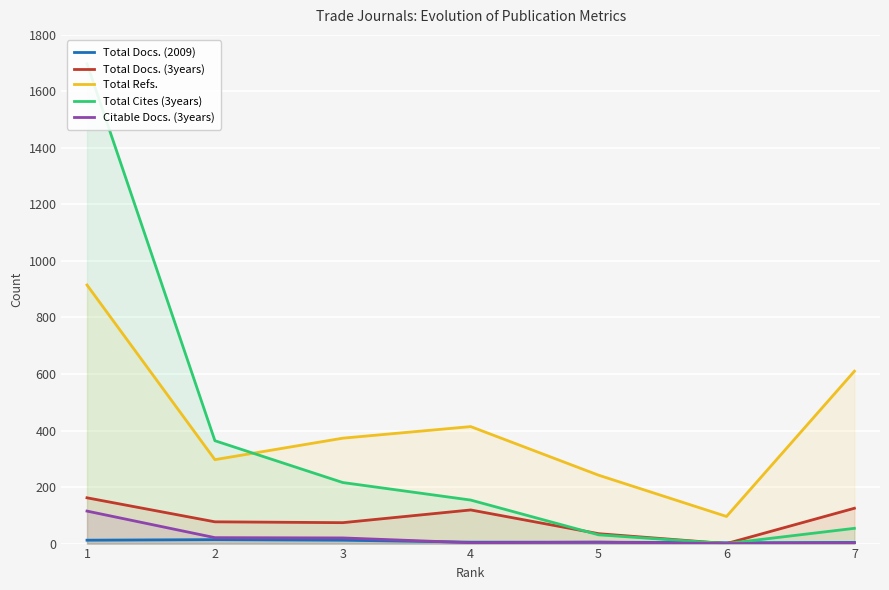

Reading right to left, transcribe all the data shown in this chart.

Total Docs. (2009): 7=4	6=3	5=5	4=5	3=12	2=14	1=12
Total Docs. (3years): 7=125	6=0	5=35	4=119	3=74	2=77	1=162
Total Refs.: 7=610	6=96	5=242	4=414	3=373	2=297	1=915
Total Cites (3years): 7=54	6=0	5=31	4=154	3=216	2=364	1=1698
Citable Docs. (3years): 7=2	6=0	5=5	4=3	3=20	2=21	1=115